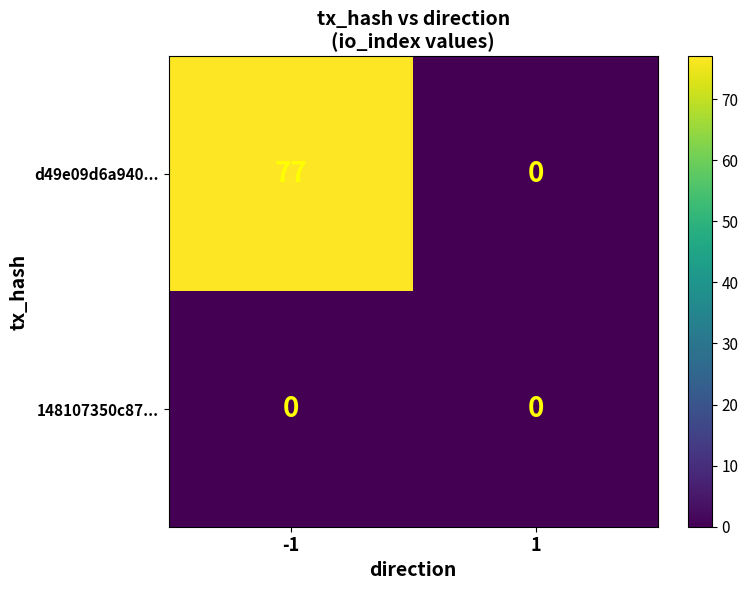

Which series has the largest total across all categories?

d49e09d6a940...